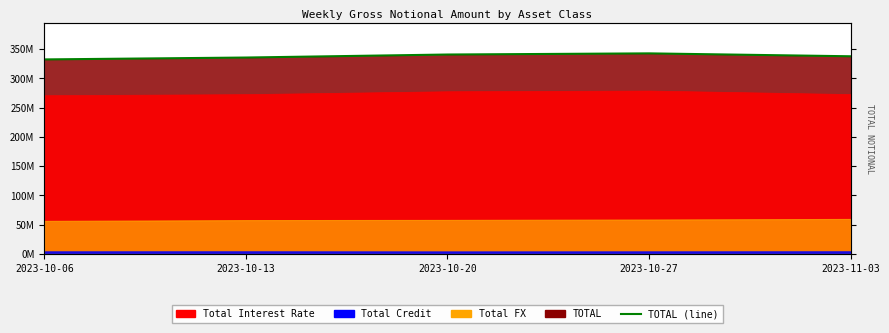

True or false: the data shows 436.7 at 2023-10-06.

False